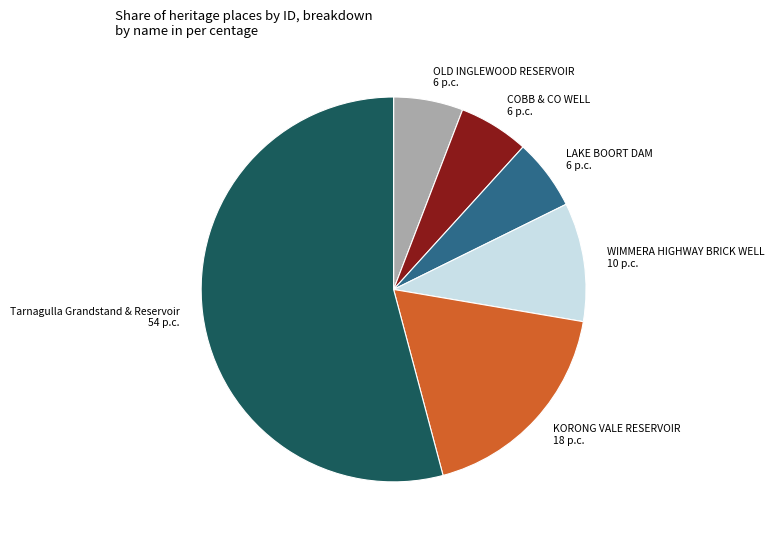

The COBB & CO WELL slice represents 6% of the pie. True or false?

True